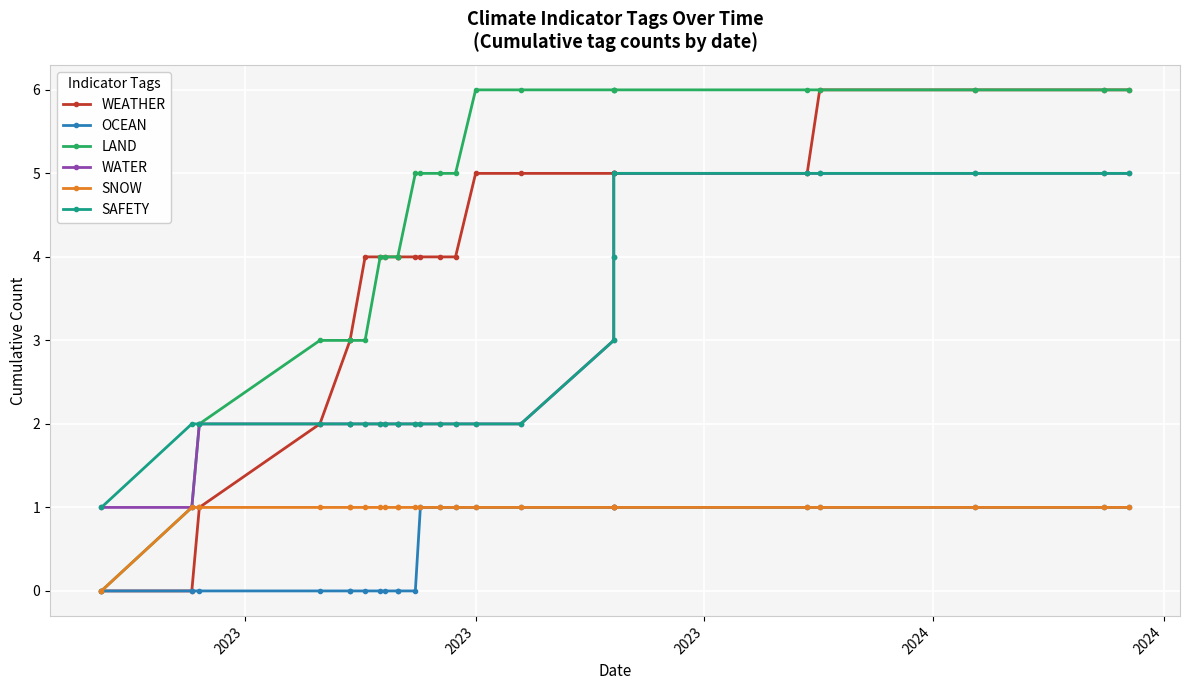

Does the chart display data point markers on the line(s)?

Yes